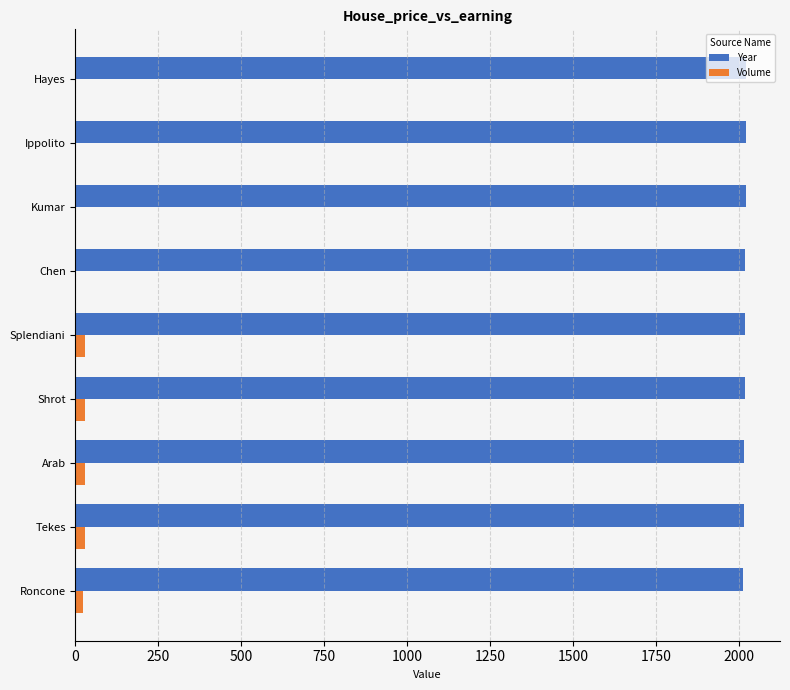

Is the value of Year at Hayes greater than the value of Volume at Tekes?

Yes